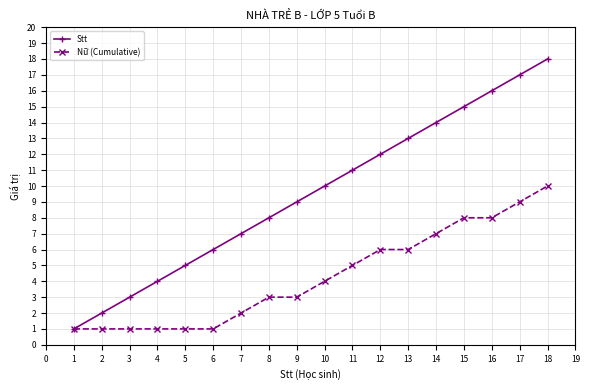

Which label corresponds to the largest value in the chart?

18